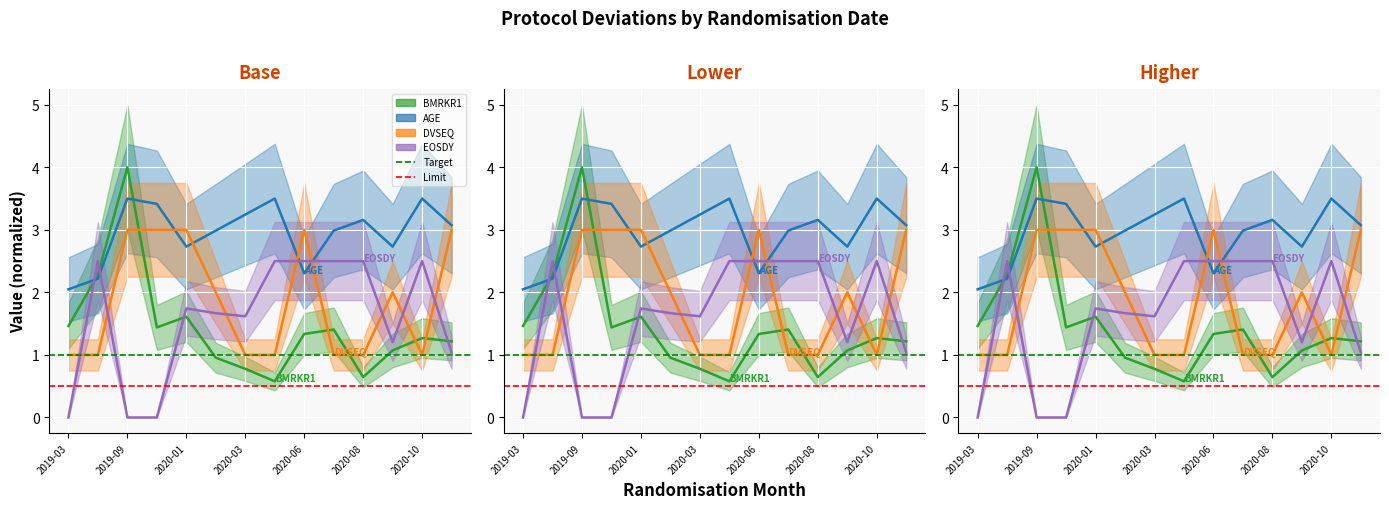

How many values in the AGE series are below 3?

7